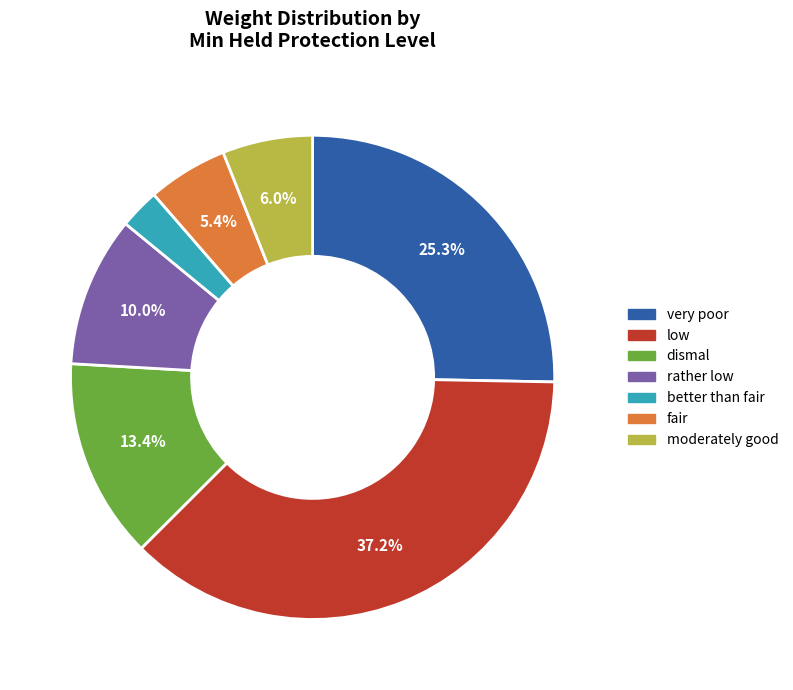

To the nearest percent, what is the average slice percentage?

14%